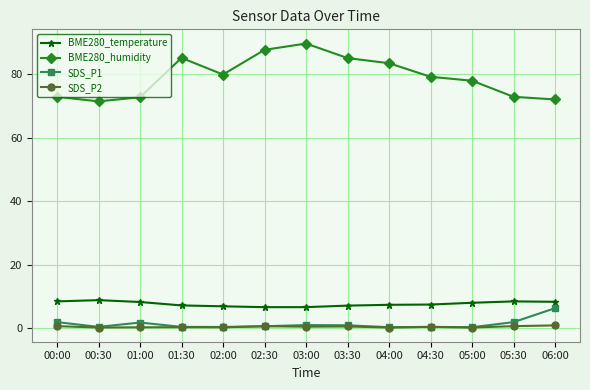

What is the spread (max minus min) of values at 04:00?

83.2